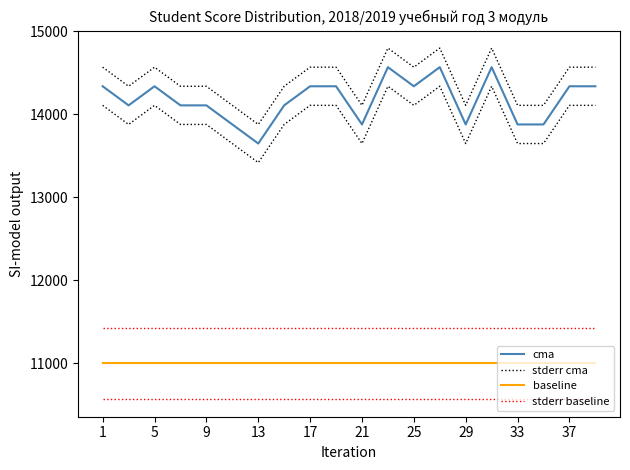

The cma series shows 14340 at 19. True or false?

True